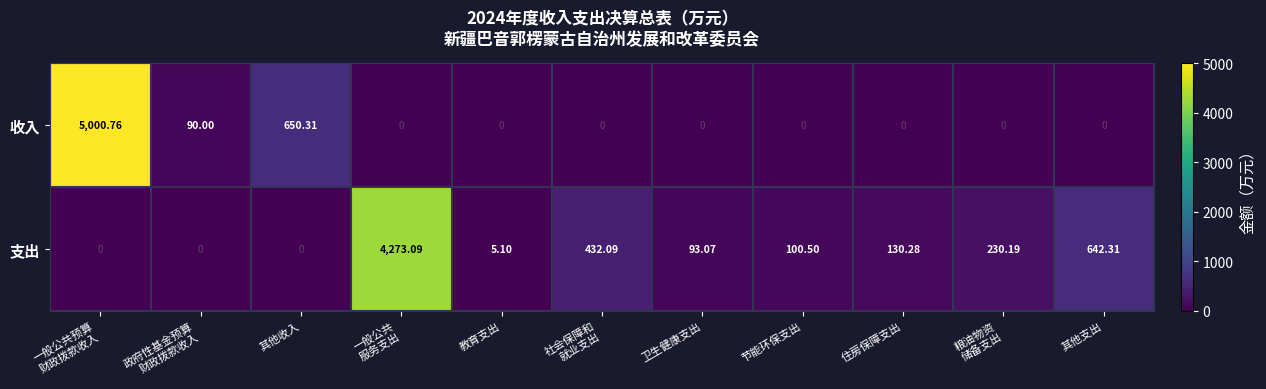

Where is 支出 nearest to the value 2136?

其他支出